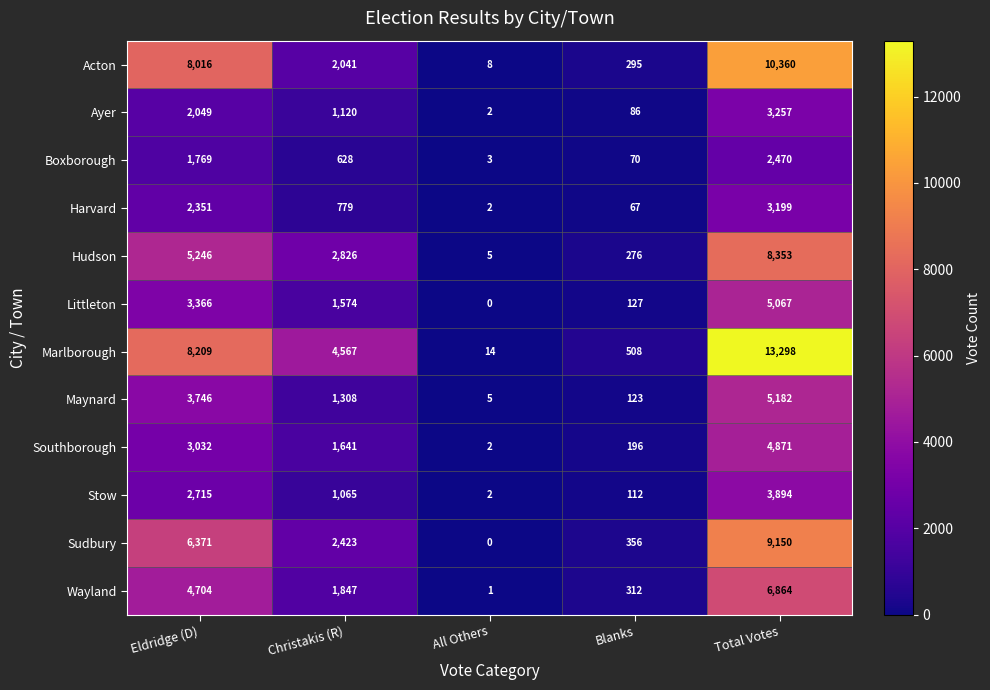

Rank the series at Blanks from lowest to highest value.

Harvard, Boxborough, Ayer, Stow, Maynard, Littleton, Southborough, Hudson, Acton, Wayland, Sudbury, Marlborough